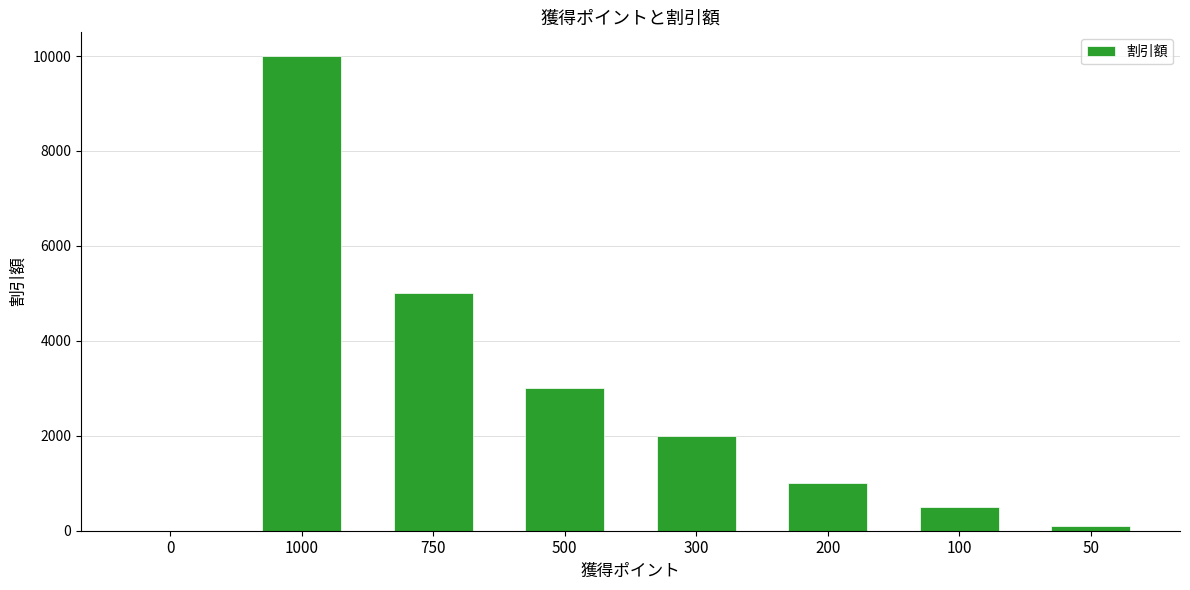

Reading right to left, transcribe all the data shown in this chart.

50=100	100=500	200=1000	300=2000	500=3000	750=5000	1000=10000	0=0